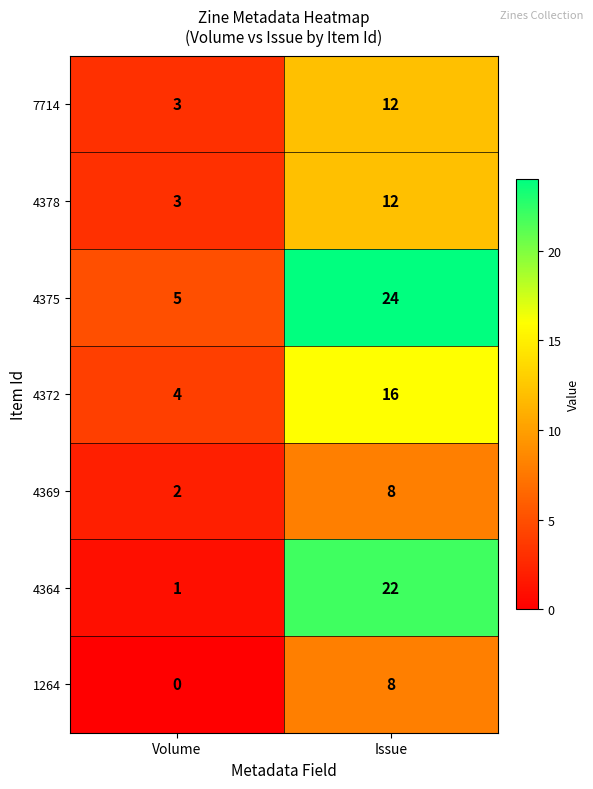

What is the difference between the maximum and minimum values in the 4372 series?

12